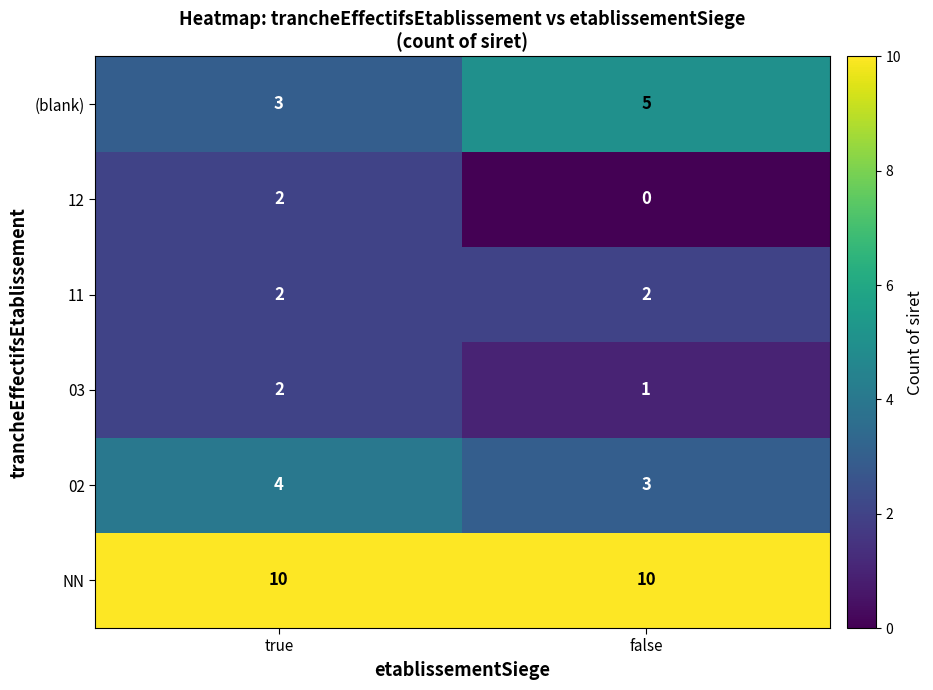

What is the difference between the highest and lowest values at true?

8